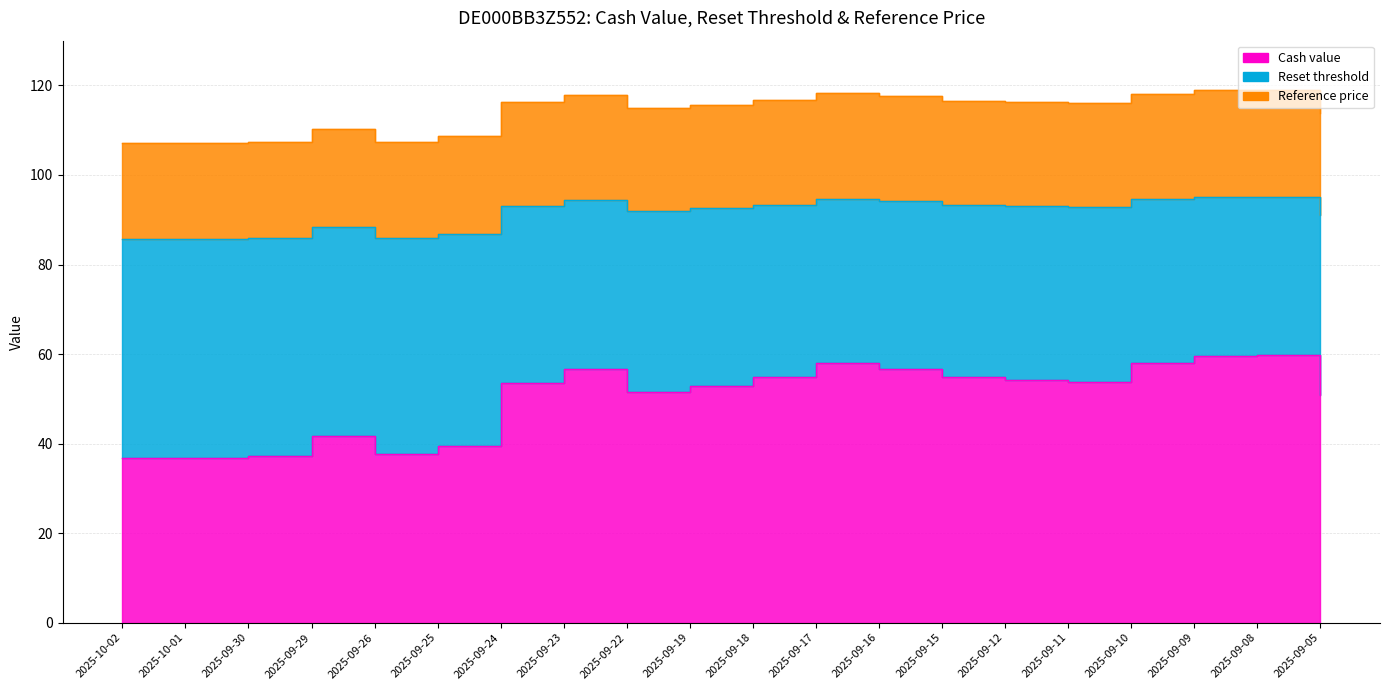

What is the total value across all series at 2025-09-25?

234.8